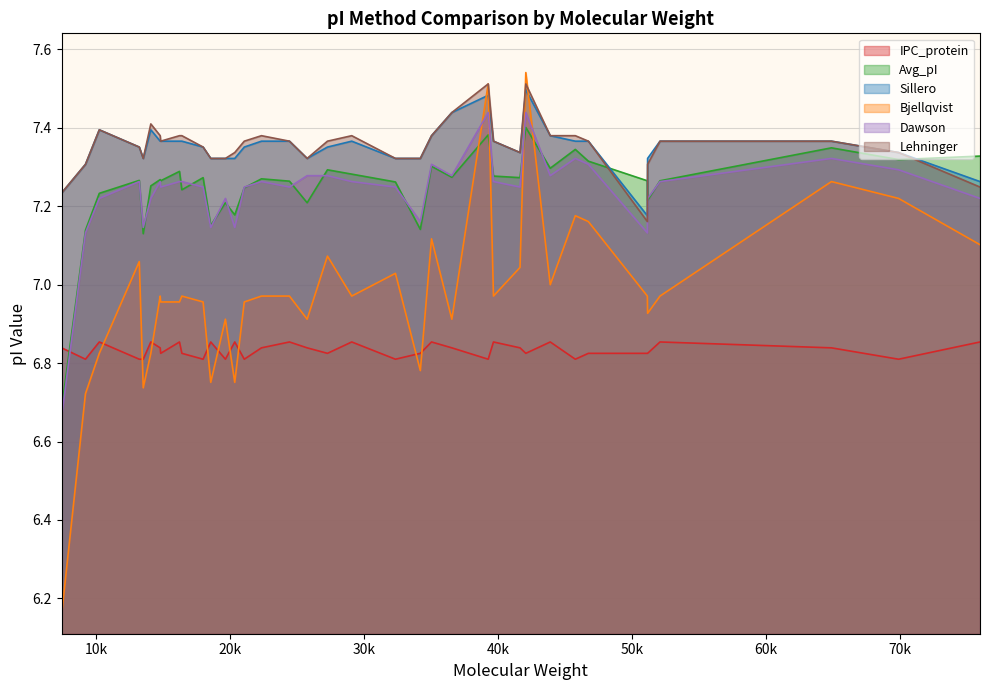

How many intersections are there between Dawson and Bjellqvist?

4